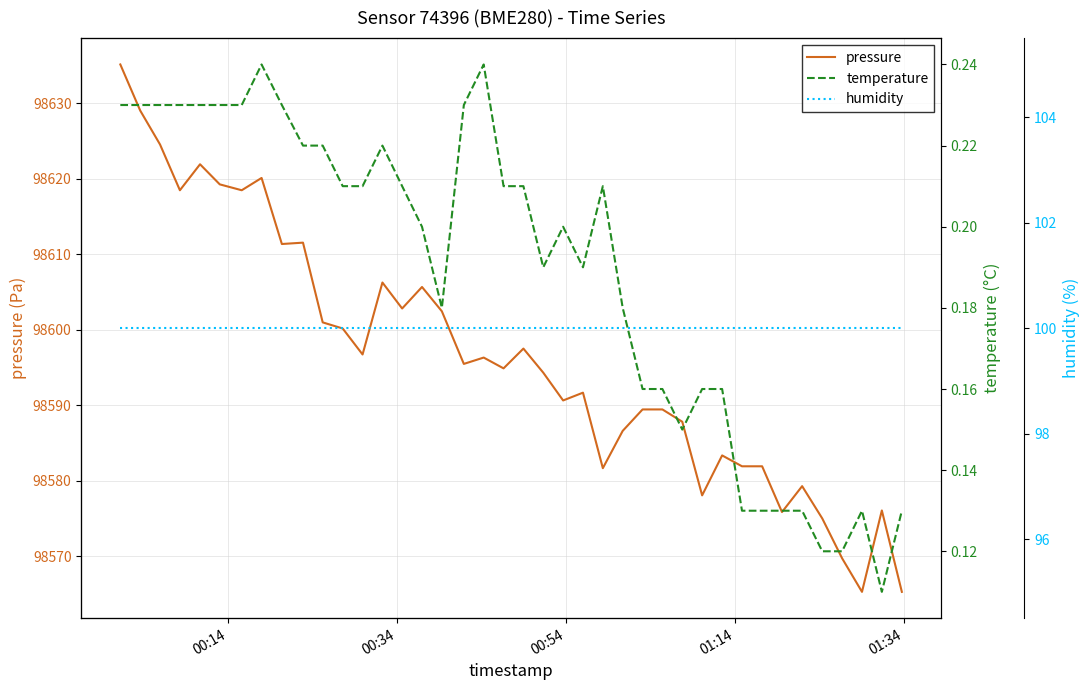

What is the minimum value for pressure?

98565.3